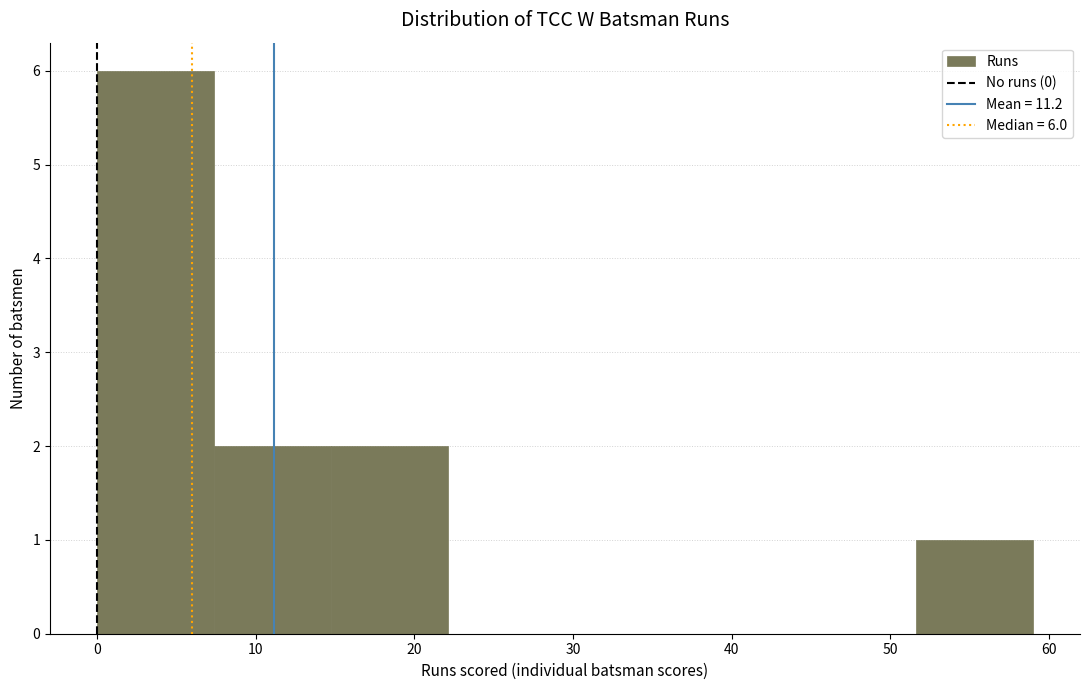

Which range on the x-axis has the tallest bar?

0 to 7